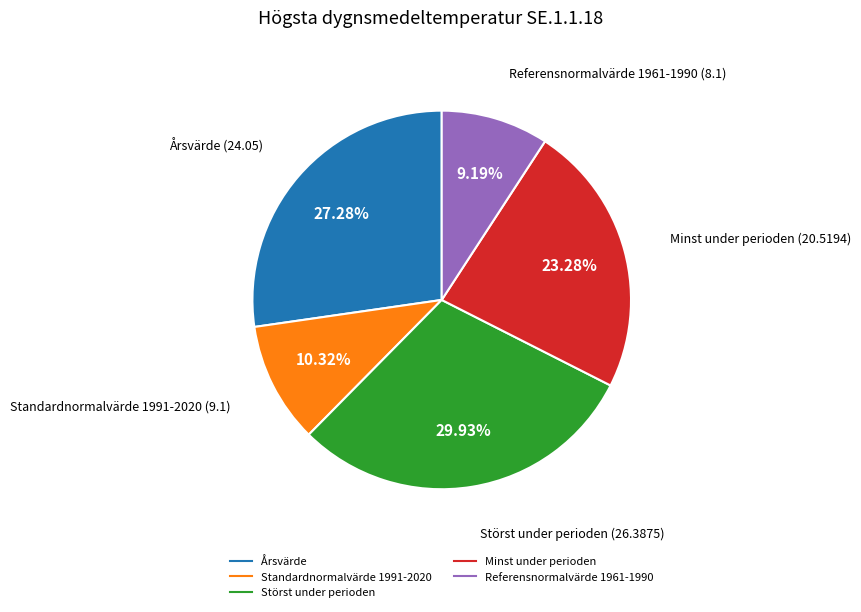

The Störst under perioden slice represents 30% of the pie. True or false?

True